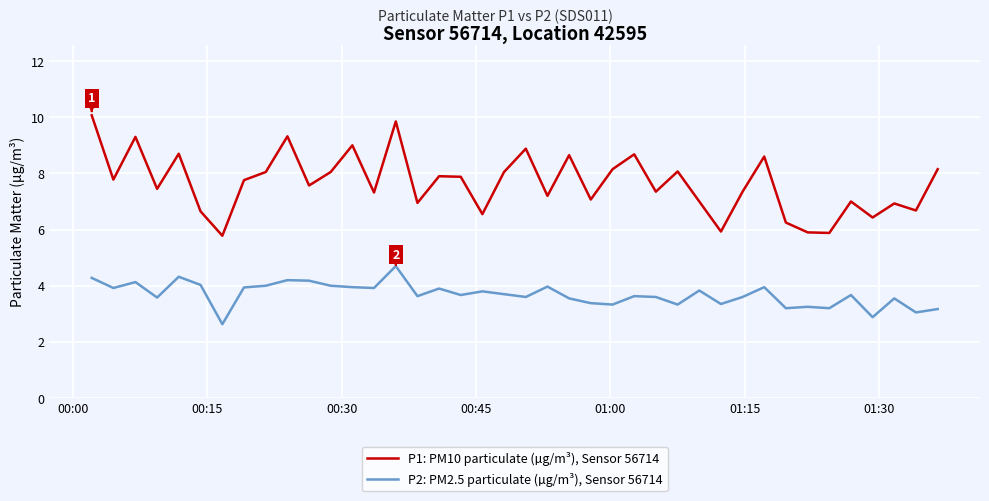

List the series in order of their peak value, lowest first.

P2: PM2.5 particulate (µg/m³), Sensor 56714, P1: PM10 particulate (µg/m³), Sensor 56714